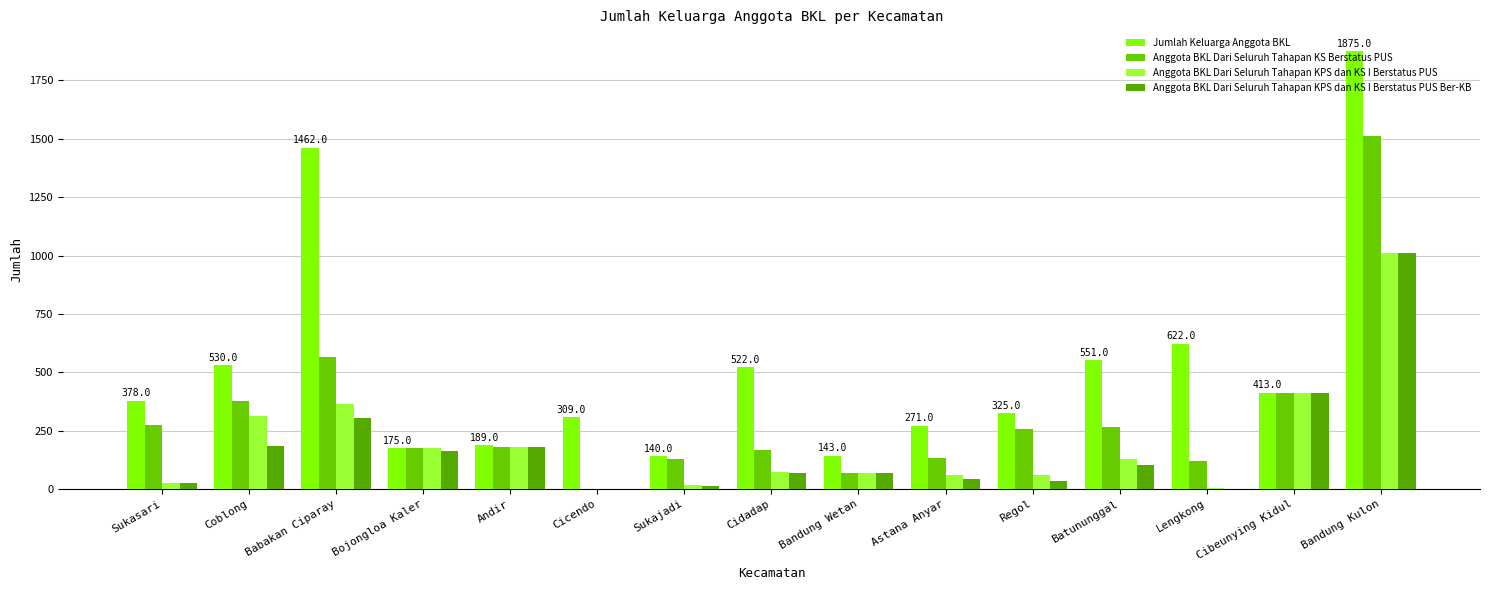

Reading left to right, extract all data points from this chart.

Jumlah Keluarga Anggota BKL: 378	530	1462	175	189	309	140	522	143	271	325	551	622	413	1875
Anggota BKL Dari Seluruh Tahapan KS Berstatus PUS: 276	378	564	175	179	0	130	169	70	133	257	265	122	413	1514
Anggota BKL Dari Seluruh Tahapan KPS dan KS I Berstatus PUS: 26	315	366	175	179	0	16	75	70	59	60	130	5	412	1011
Anggota BKL Dari Seluruh Tahapan KPS dan KS I Berstatus PUS Ber-KB: 24	185	306	163	179	0	12	68	70	45	35	104	2	411	1011